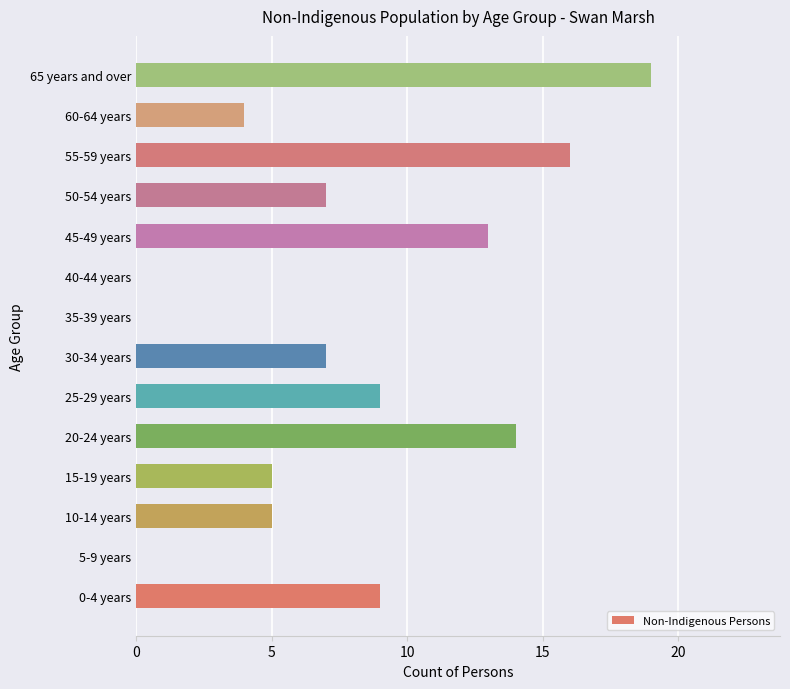

What is the sum of the values at 40-44 years and 30-34 years?

7